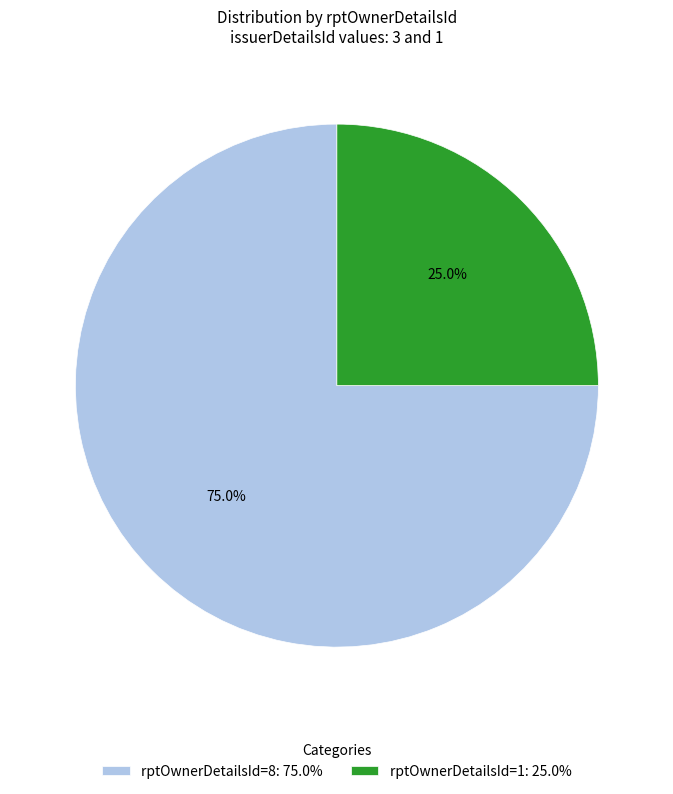

To the nearest percent, what is the difference between the rptOwnerDetailsId=8 and rptOwnerDetailsId=1 slice percentages?

50%